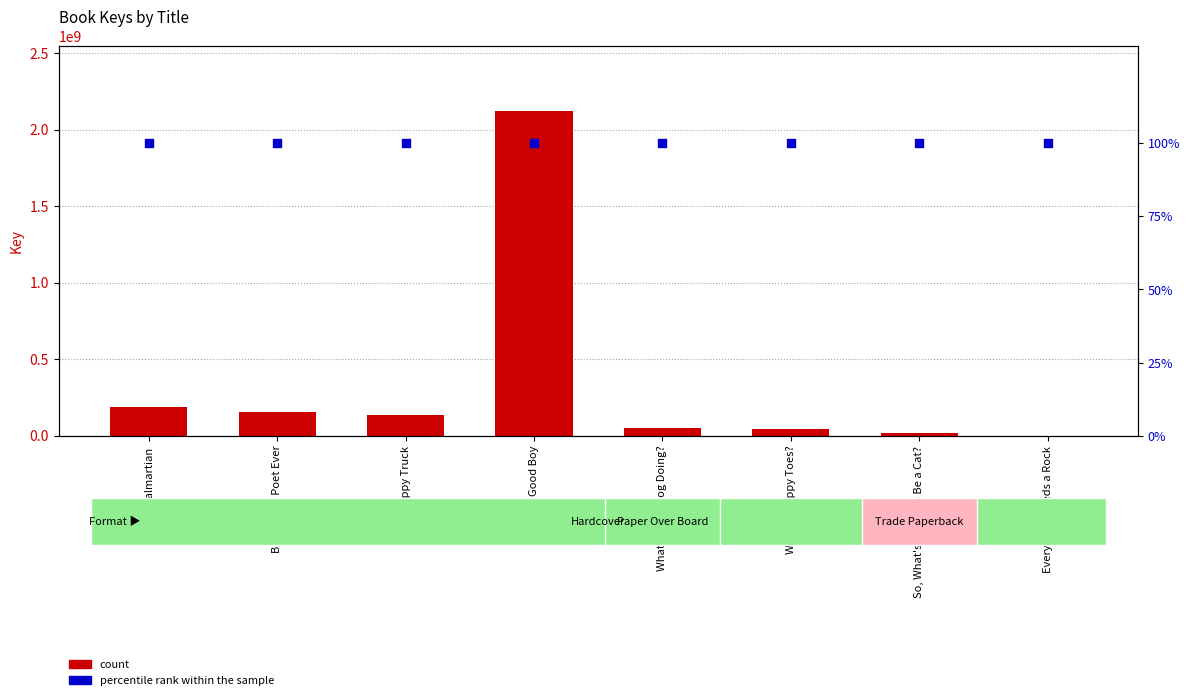

Is the value of count at Everybody Needs a Rock greater than the value of percentile rank within the sample at Everybody Needs a Rock?

Yes